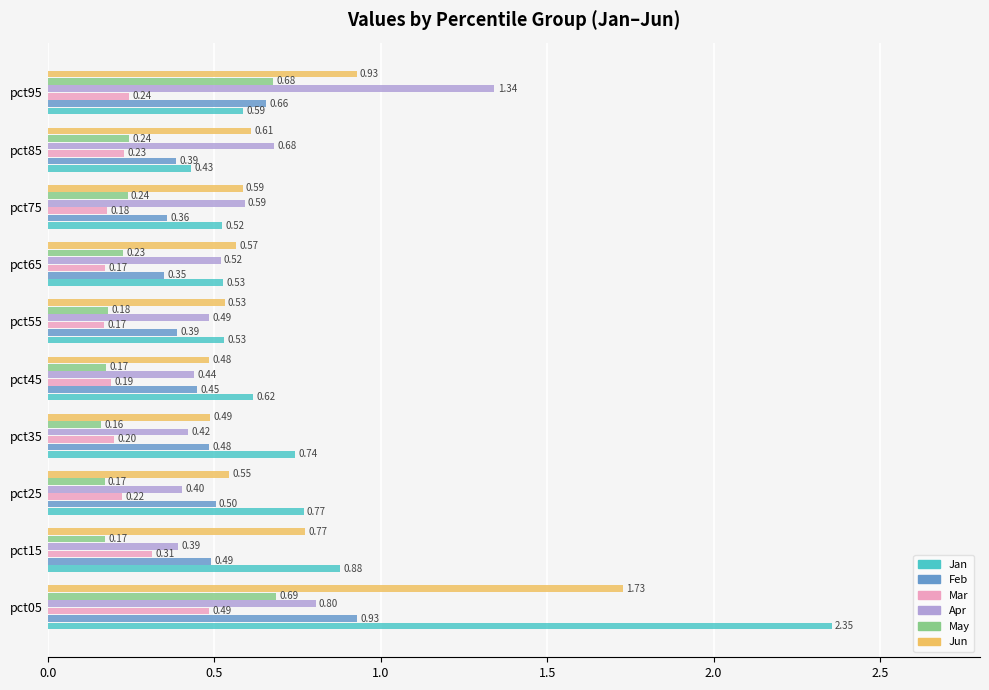

Which series changed the most between pct25 and pct85?

Jan